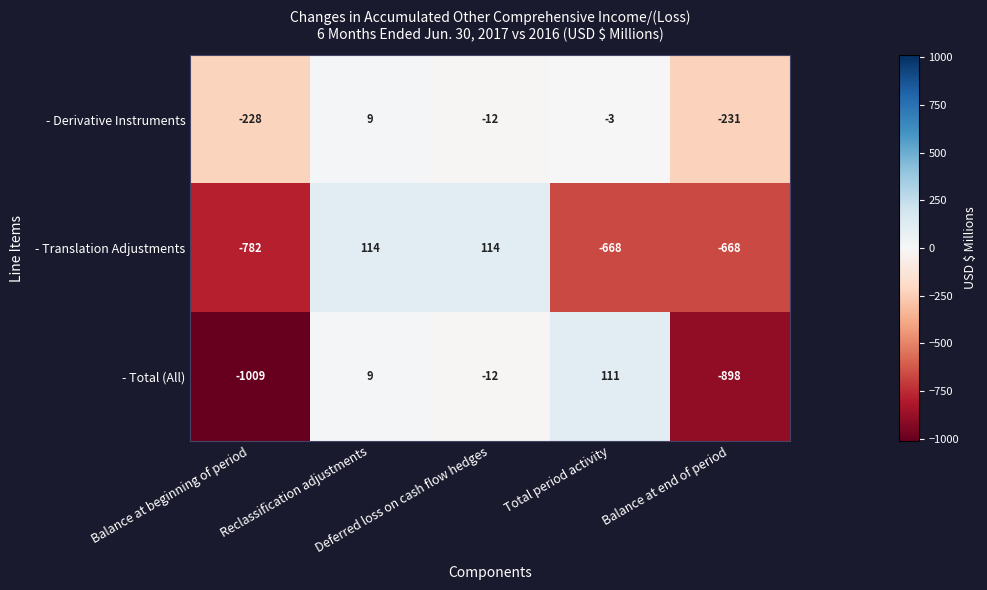

What is the lowest value of the - Derivative Instruments series?

-231